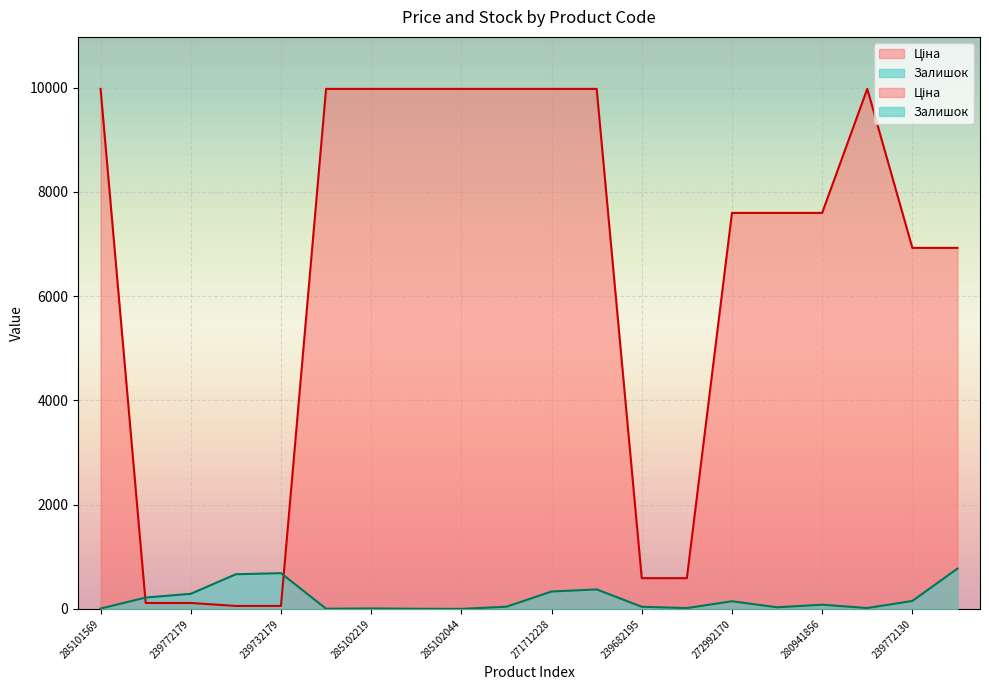

What is the minimum value shown in the chart?

1.0